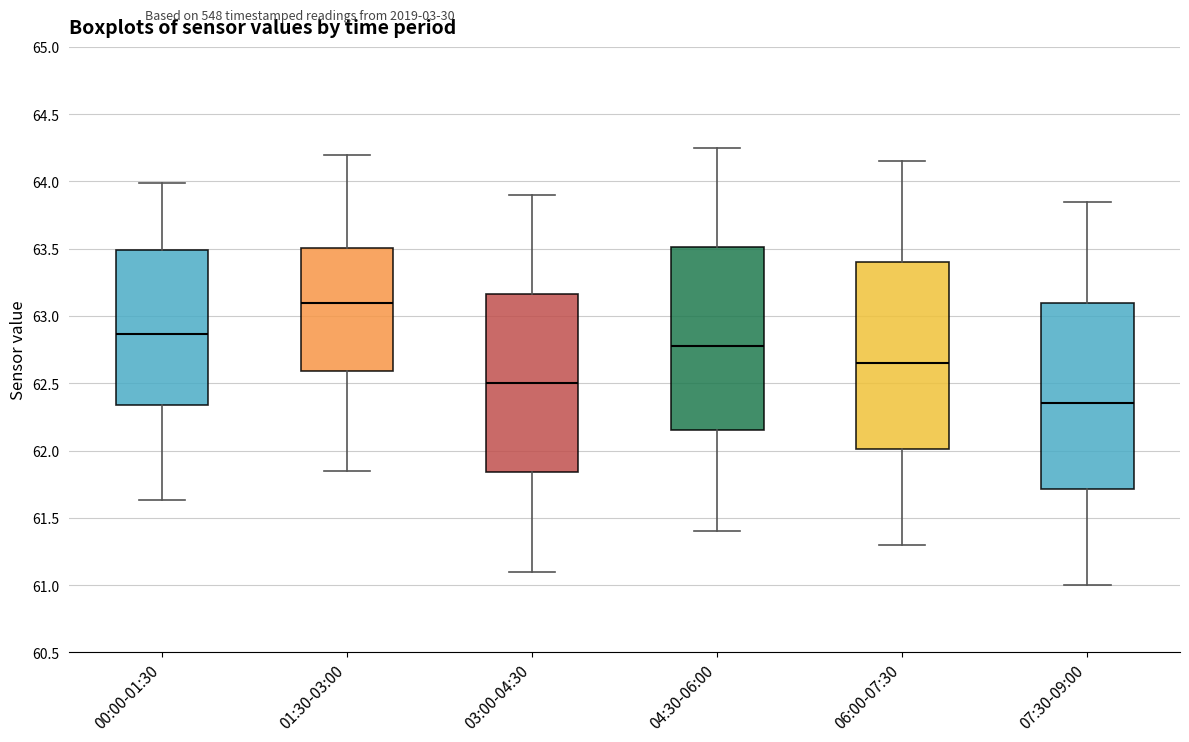

Where does the lower whisker of the box for 00:00-01:30 end on the y-axis? The values are not printed on the chart, so give them approximately, as read against the axis.

61.65